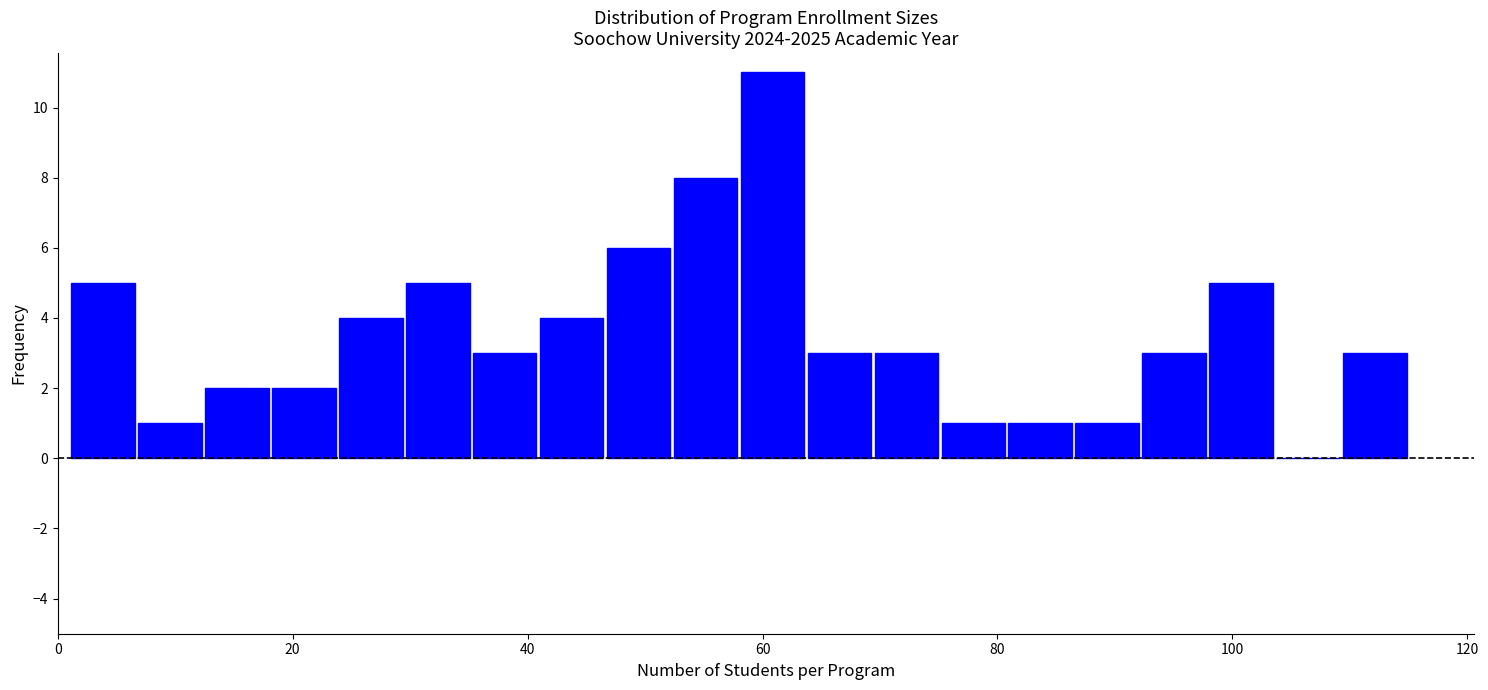

Around what value on the x-axis is the tallest bar? Give the approximate position of its centre, as read against the axis.

60